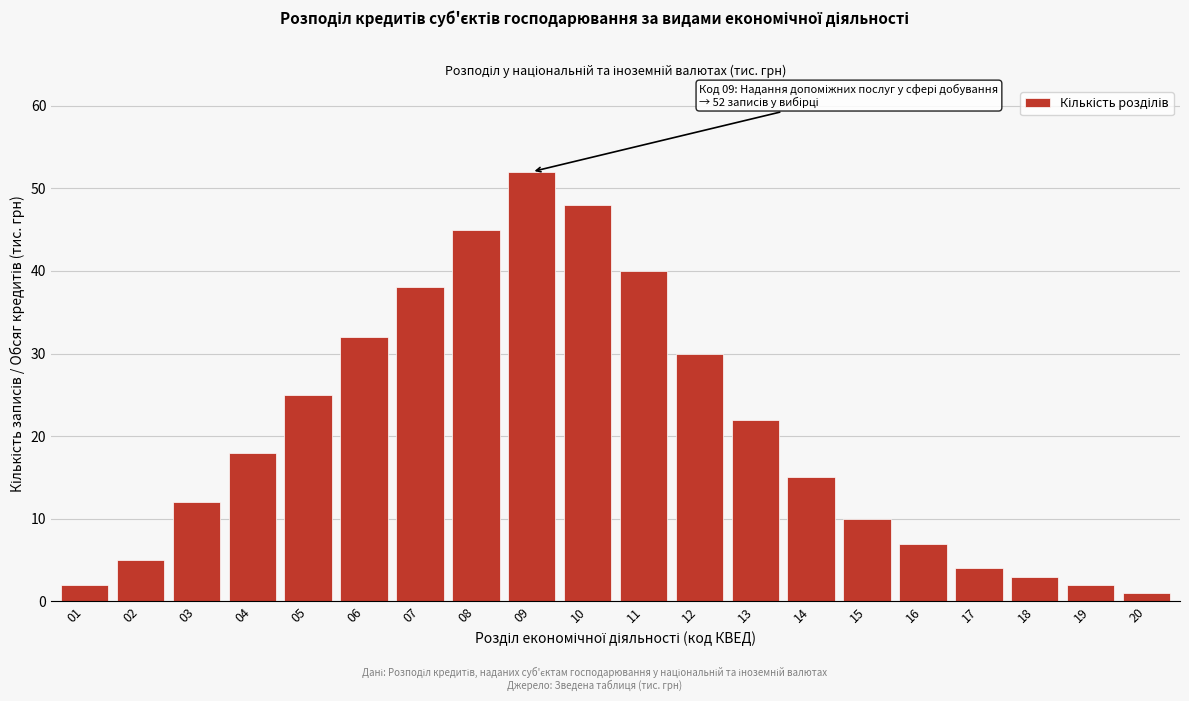

Reading left to right, what are all the values shown in this chart?

01=2	02=5	03=12	04=18	05=25	06=32	07=38	08=45	09=52	10=48	11=40	12=30	13=22	14=15	15=10	16=7	17=4	18=3	19=2	20=1